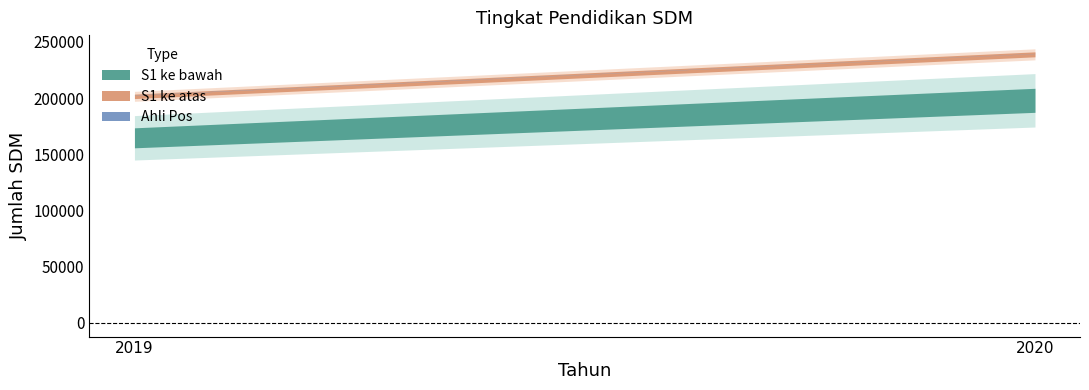

Which has a higher value, 2020 or 2019?

2020